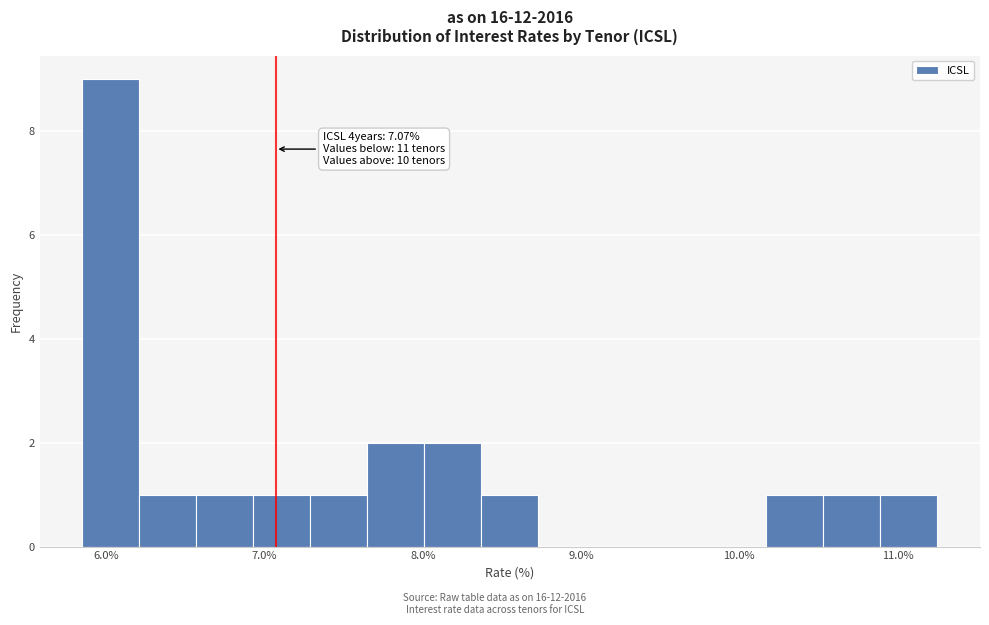

Read against the x-axis, roughly where is the centre of the tallest bar?

6.0